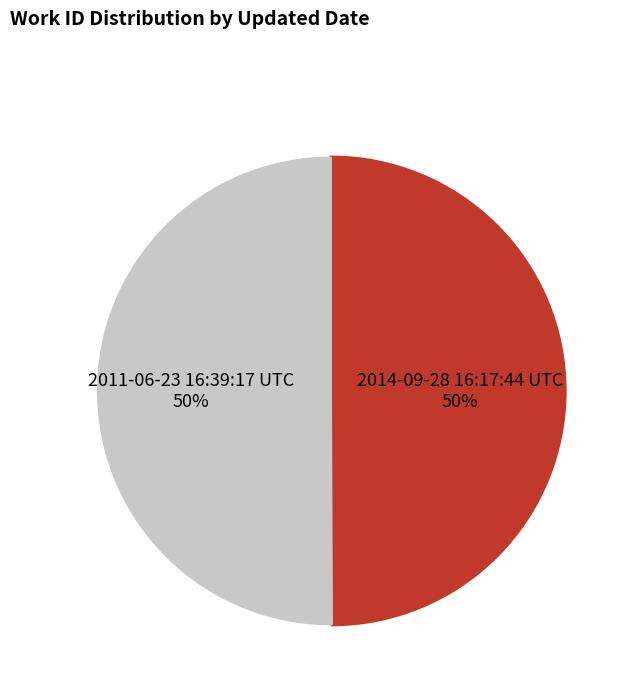

To the nearest percent, what is the average slice percentage?

50%